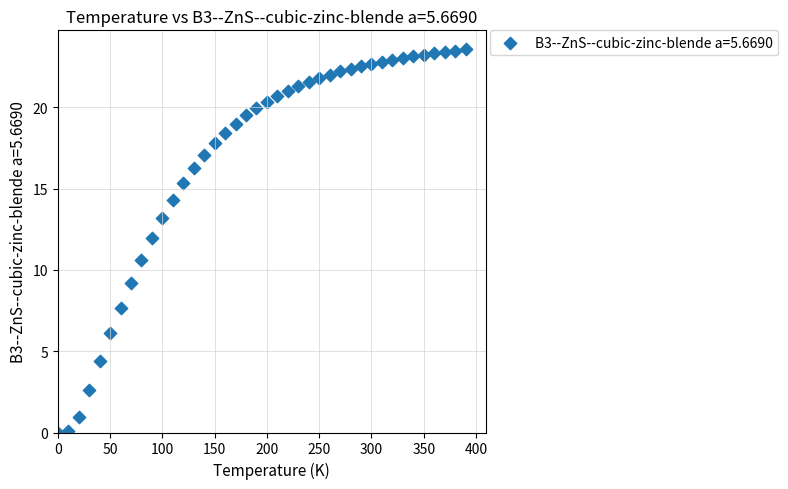

What is the range of Y values (max minus min)?

23.6